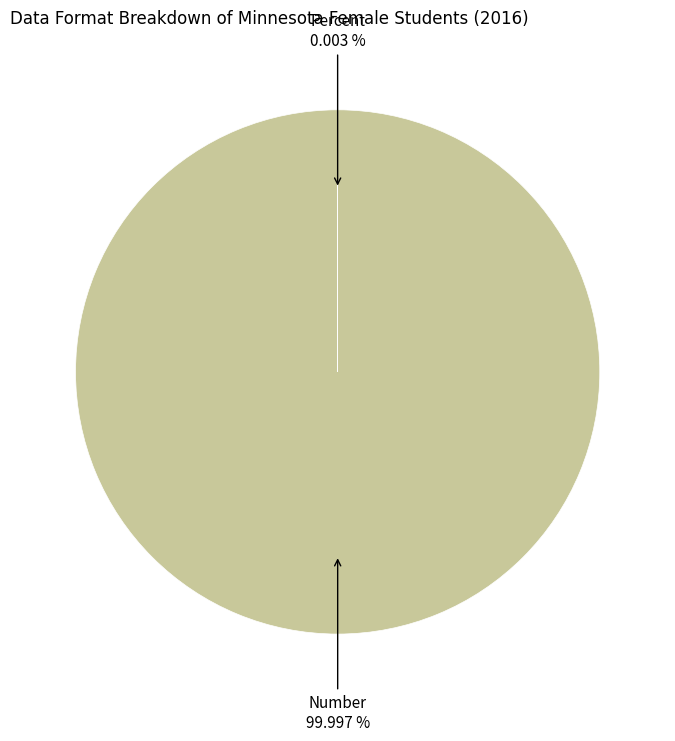

Is Number the majority of the pie?

Yes